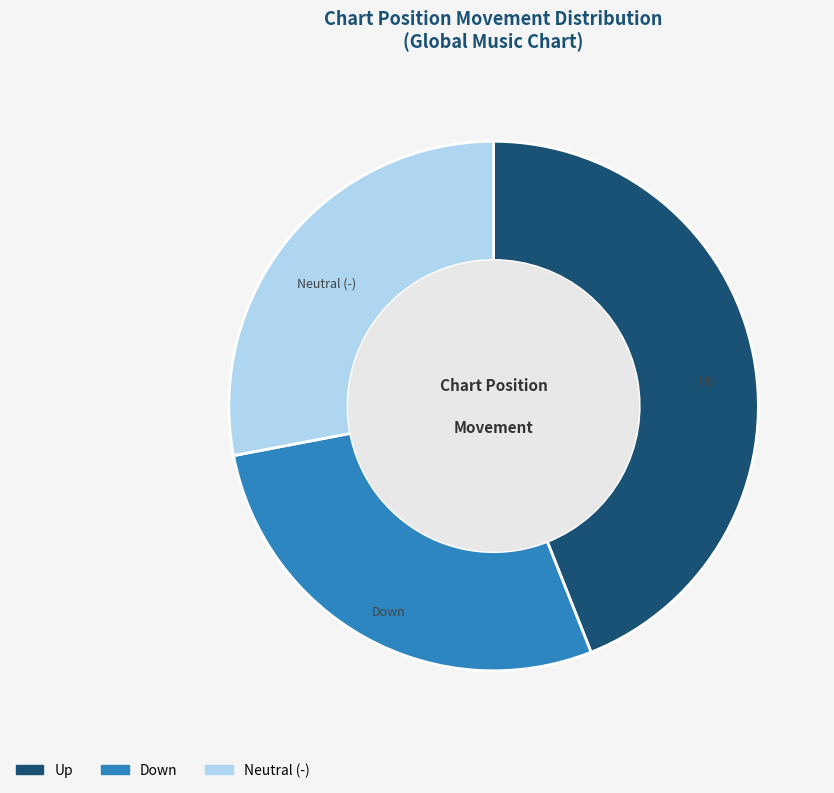

To the nearest percent, what is the average slice percentage?

33%